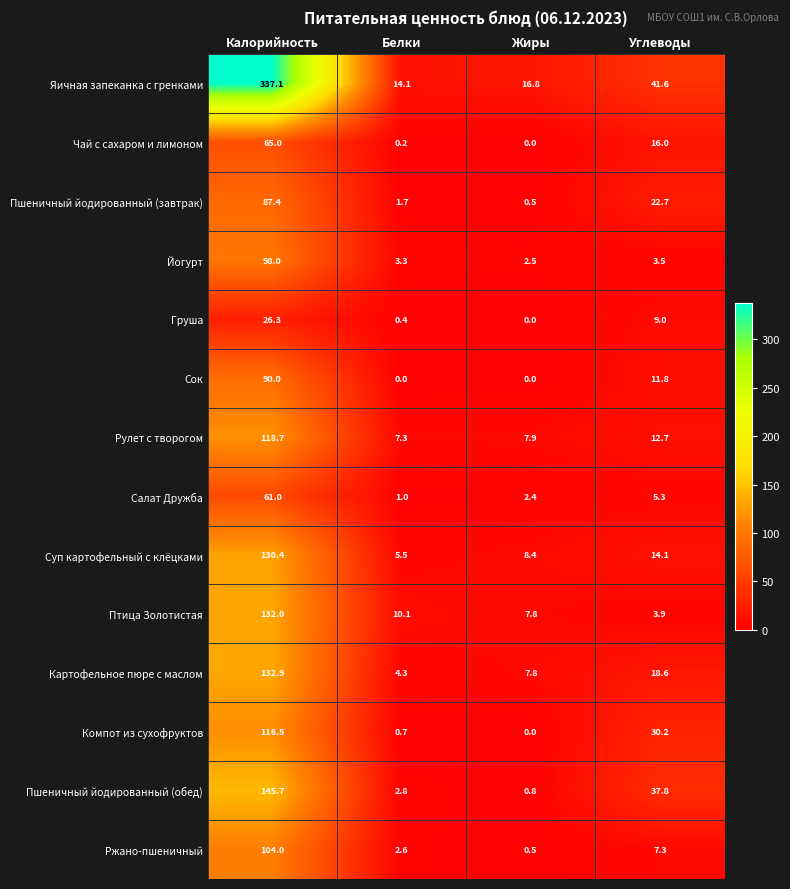

What is the difference between the Яичная запеканка с гренками values at Белки and Углеводы?

27.5